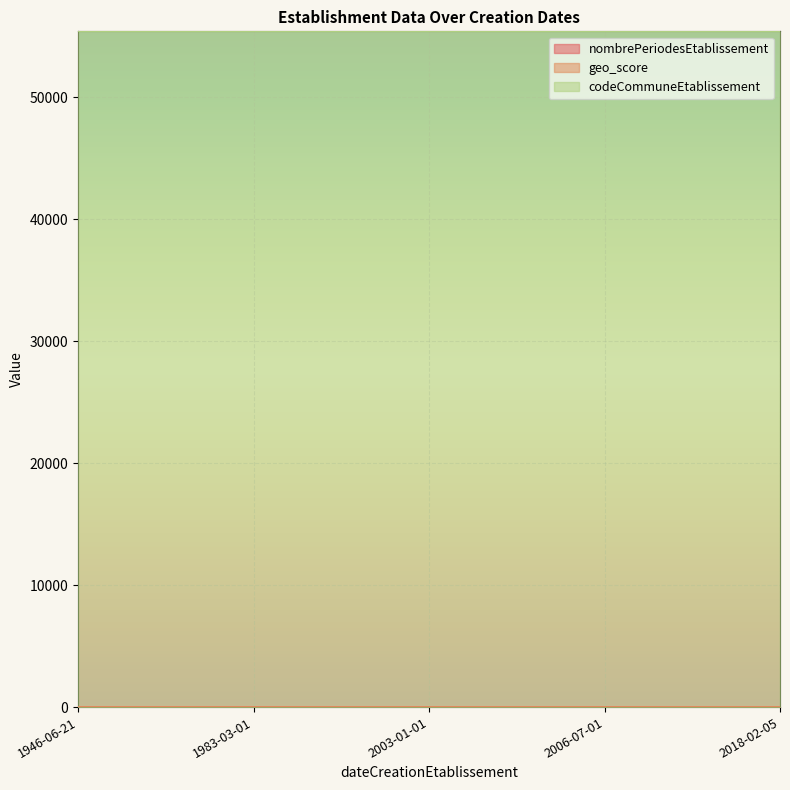

What is the spread (max minus min) of values at 2003-01-01?

55394.0